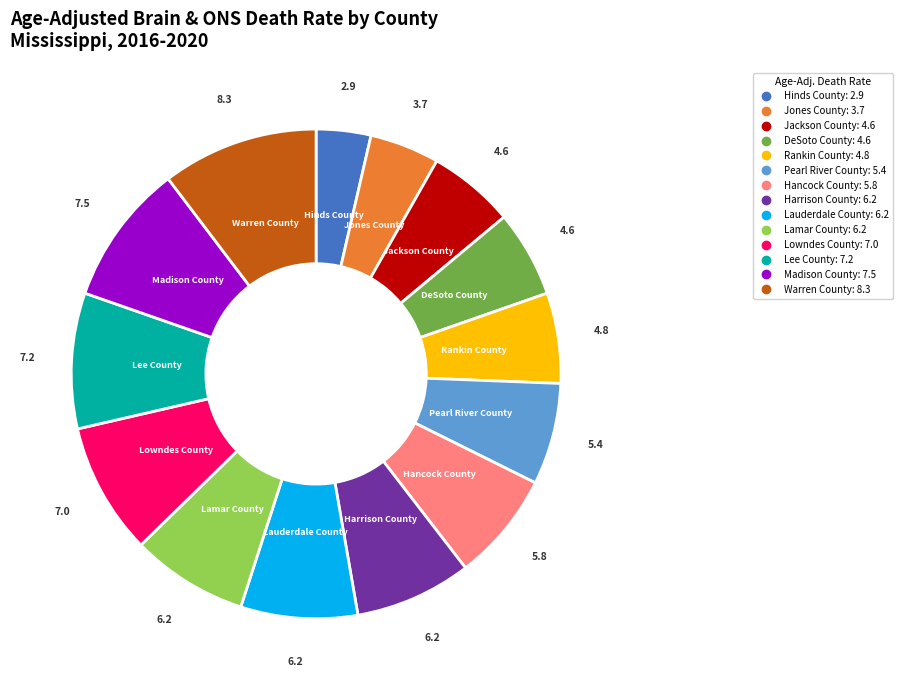

How many slices are in this pie chart?

14